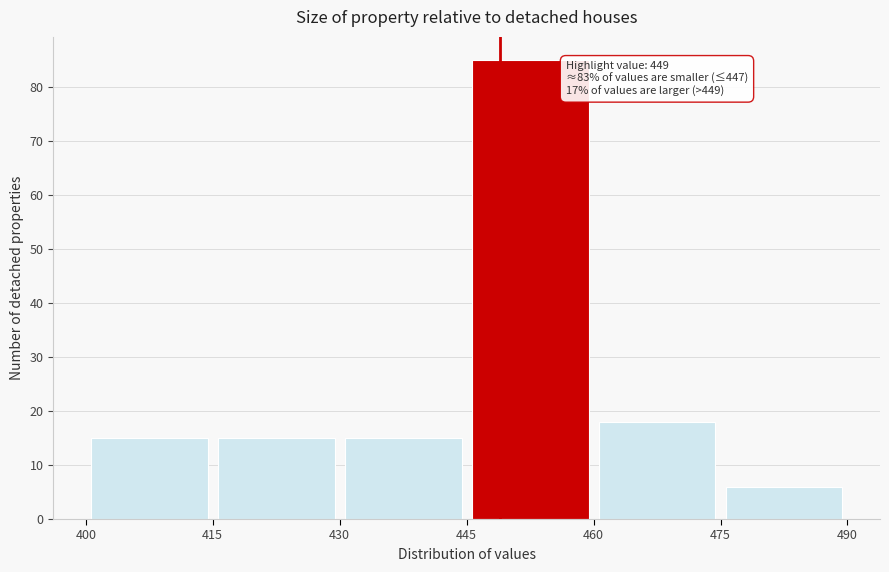

Which range on the x-axis has the tallest bar?

445 to 460